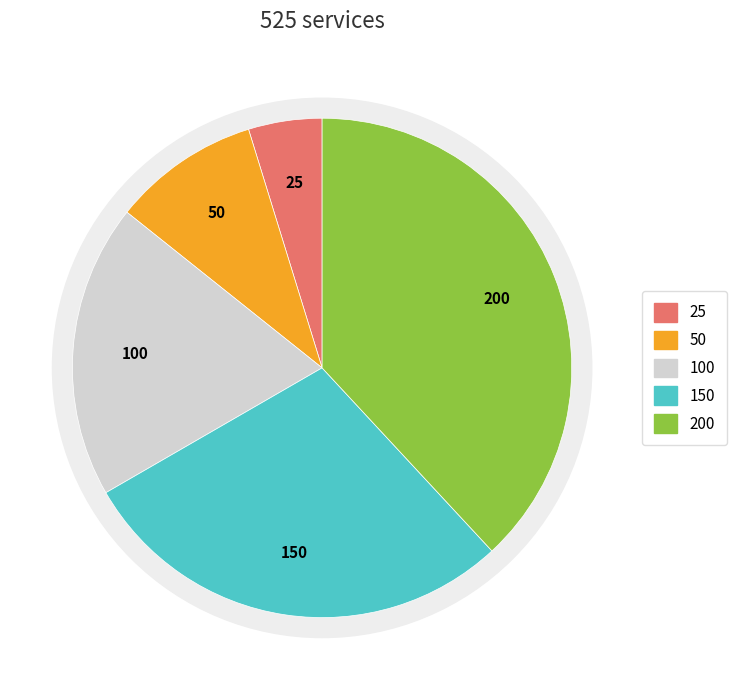

True or false: 2000 accounts for 38% of the total.

True